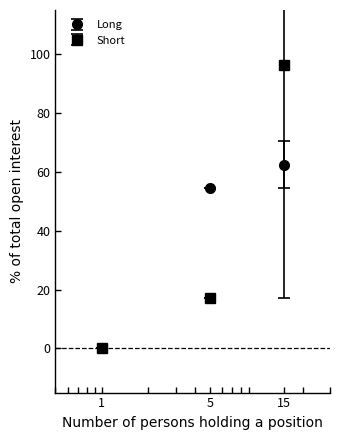

What is the value of the Long point at the 3rd from the left?

62.5